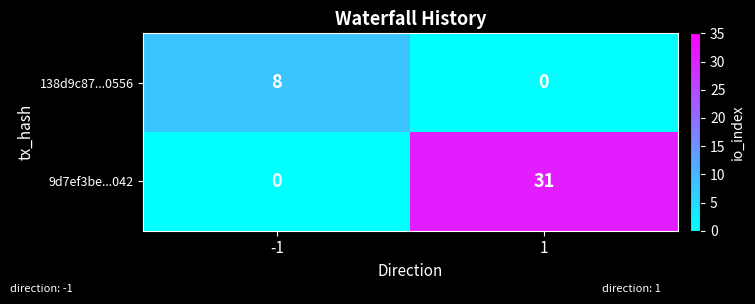

Rank the series by their maximum value, from lowest to highest.

138d9c87...0556, 9d7ef3be...042